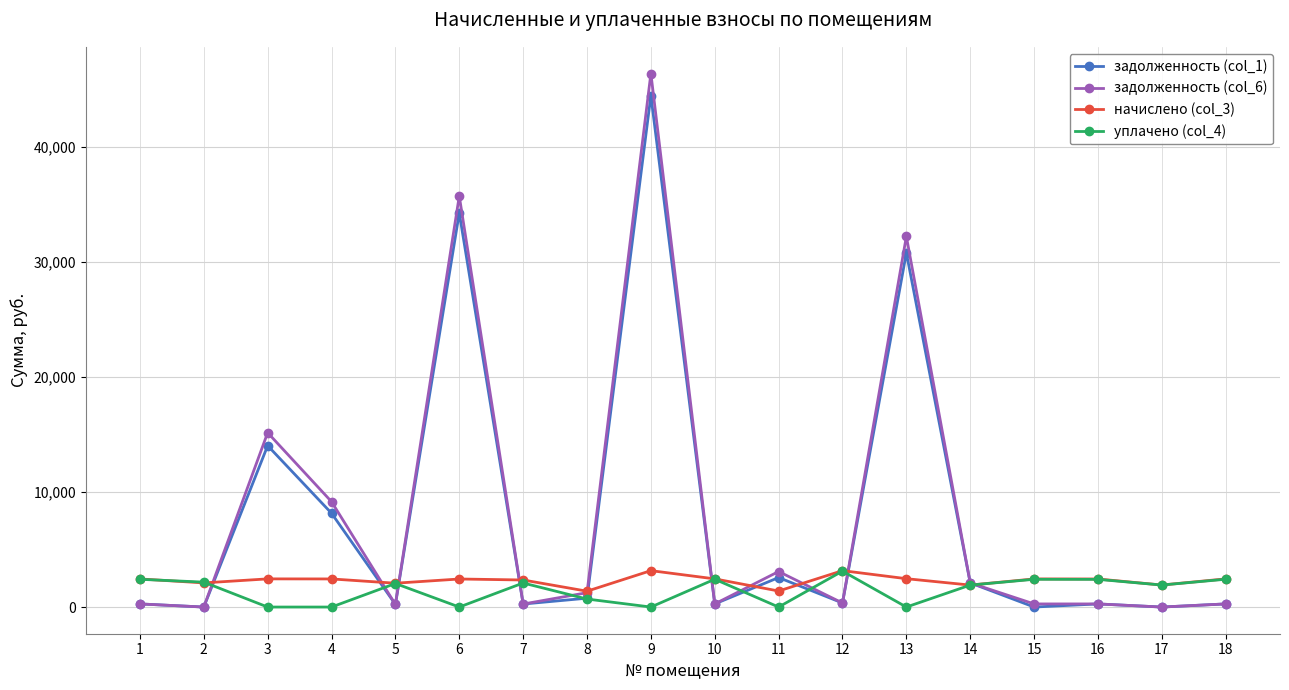

Count the number of categories in the chart.

18